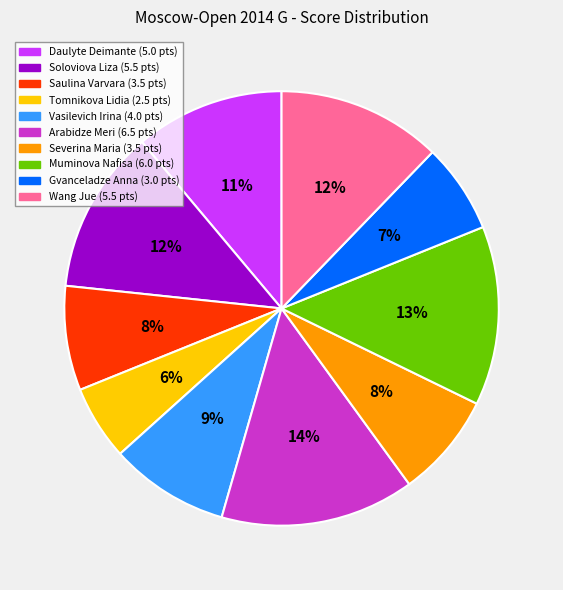

Does Daulyte Deimante represent more than half of the total?

No